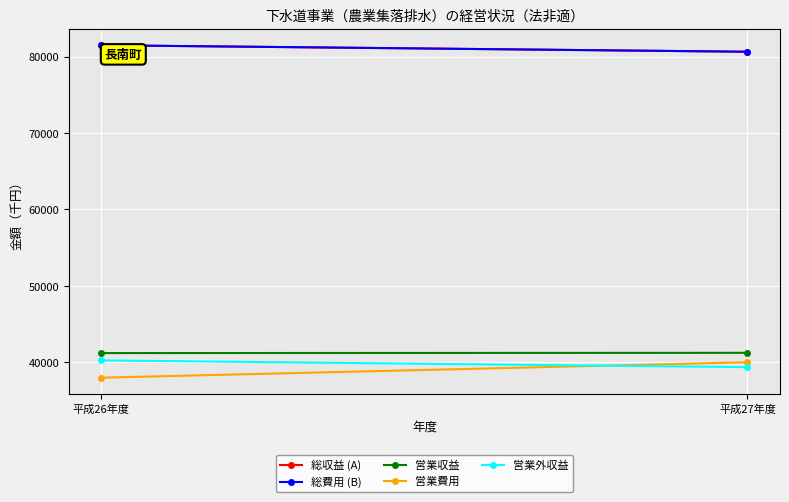

The 営業収益 series shows 12982 at 平成27年度. True or false?

False